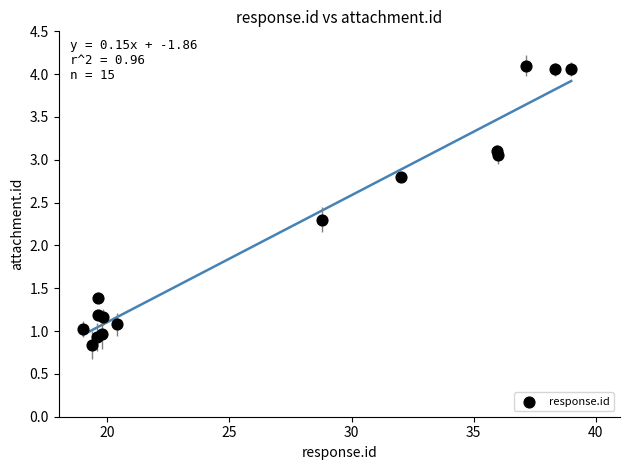

What Y value in the scatter plot is closest to 2?

2.3